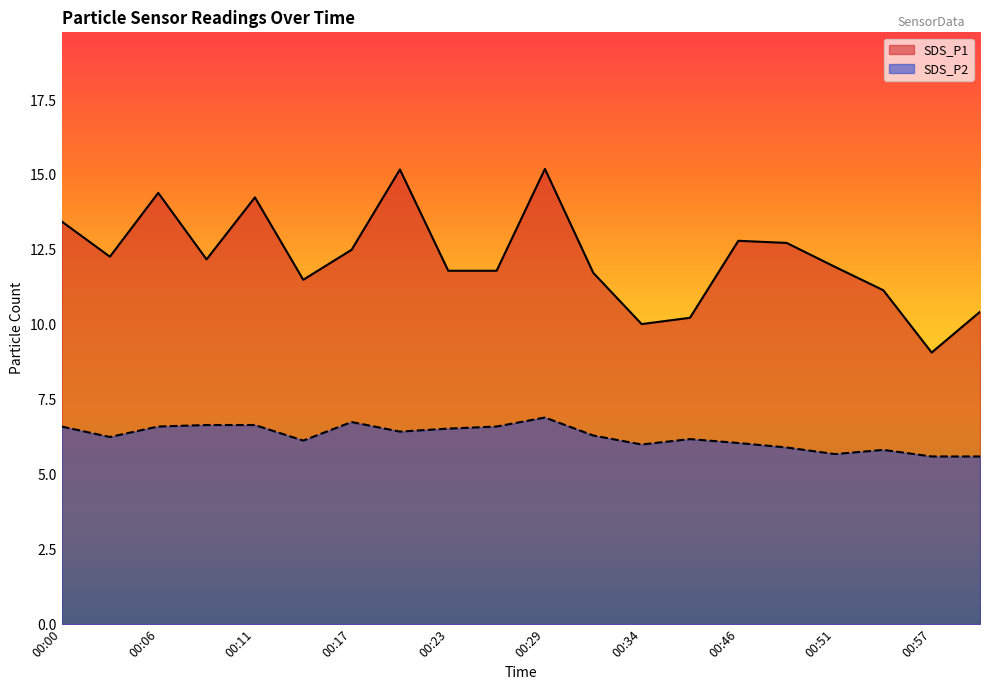

The SDS_P1 series shows 3.4 at 00:20. True or false?

False